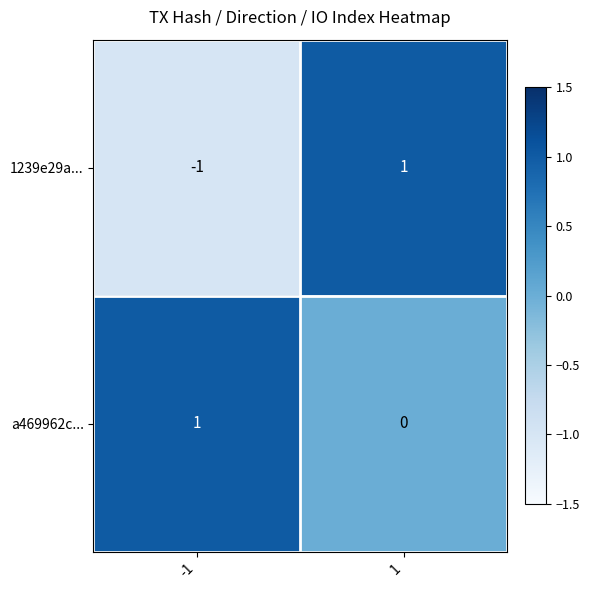

Is it true that 1239e29a... equals -1 at -1?

True